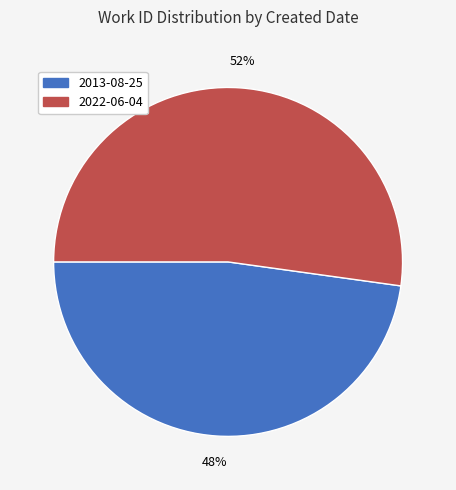

How many segments does this pie chart have?

2